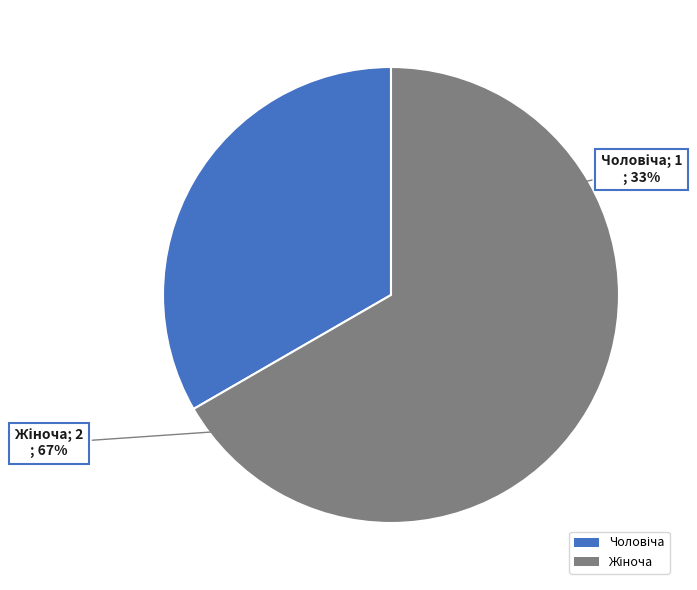

True or false: Чоловіча accounts for 33% of the total.

True